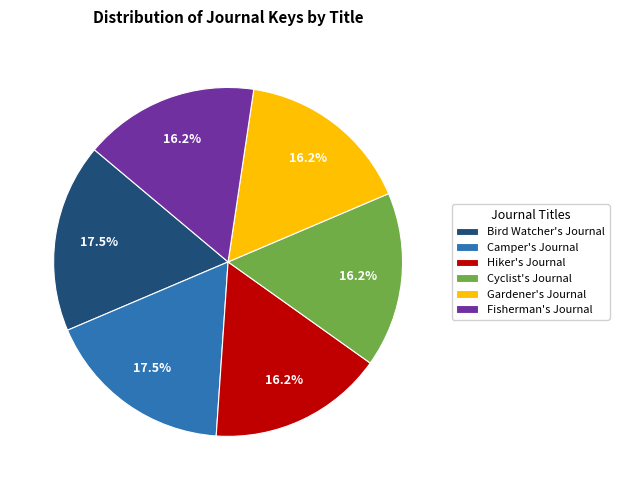

Which has a higher value, Camper's Journal or Gardener's Journal?

Camper's Journal